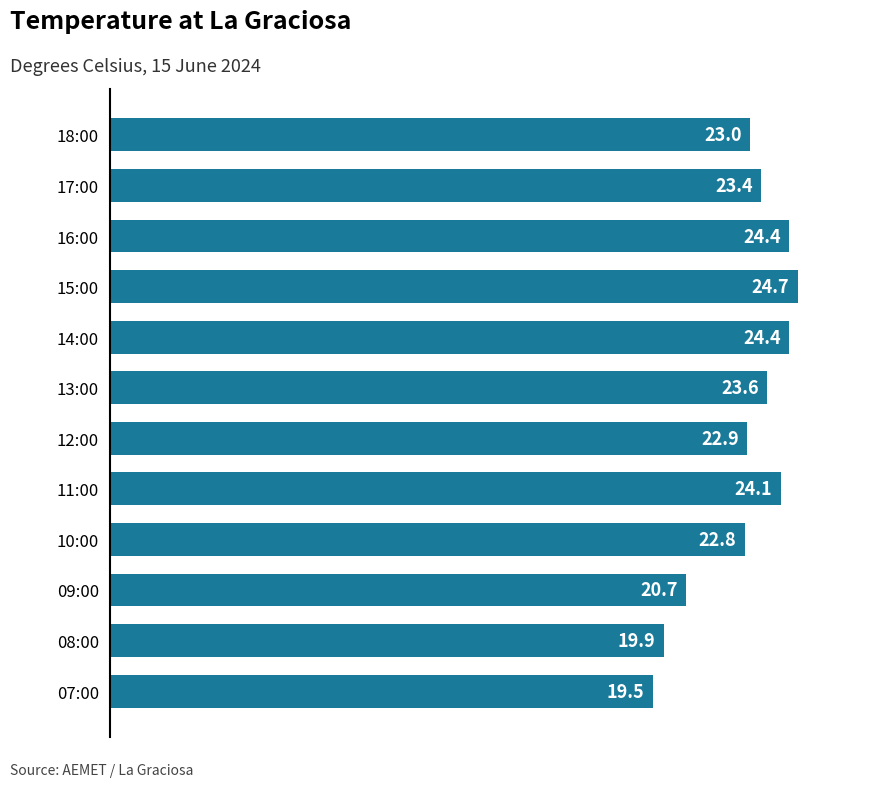

What is the difference between the maximum and minimum values?

5.2